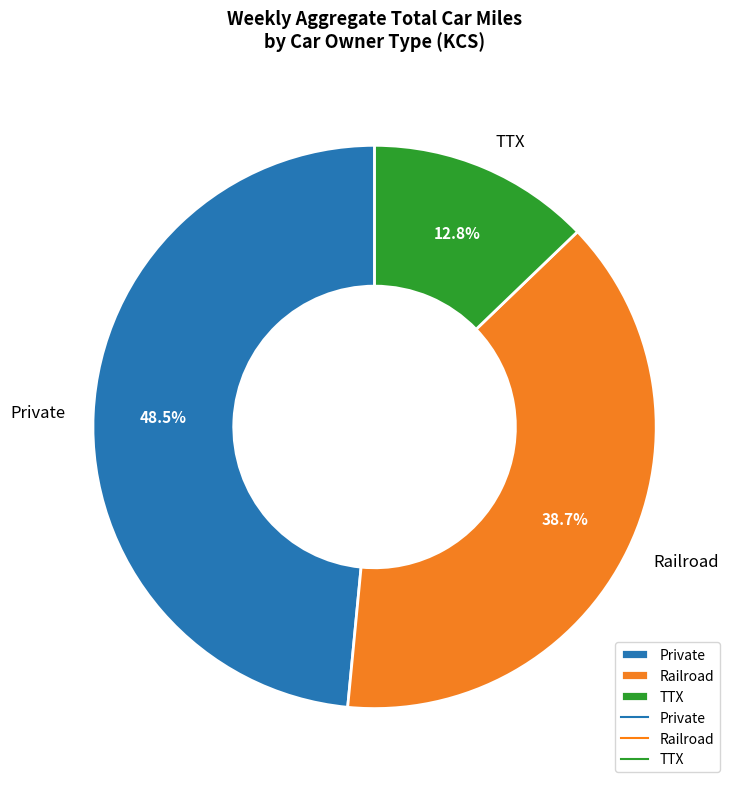

Which slice is the largest?

Private